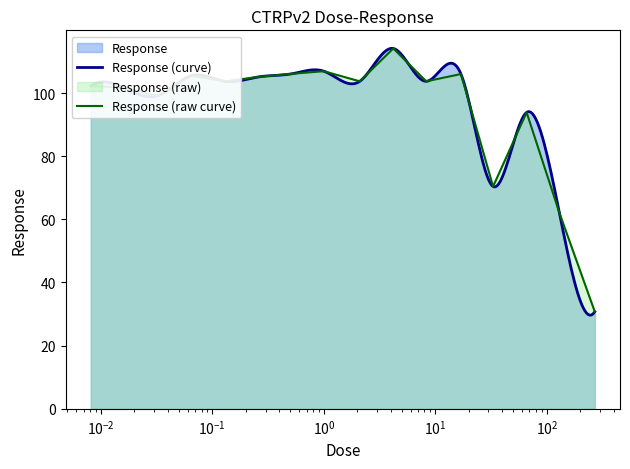

The value at 33.0 is 110.5. True or false?

False